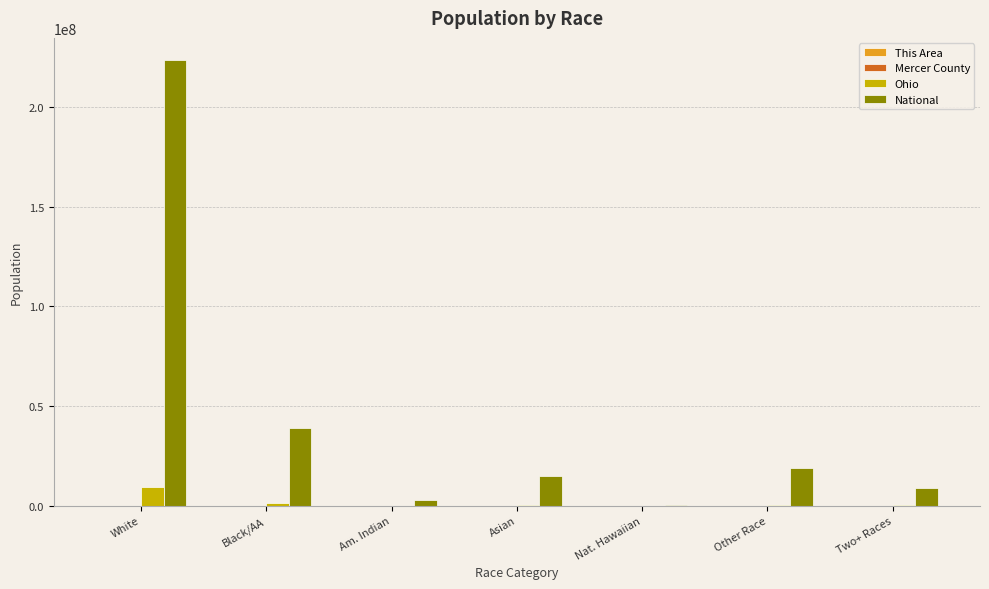

Between Black/AA and Two+ Races, which series saw the biggest shift?

National